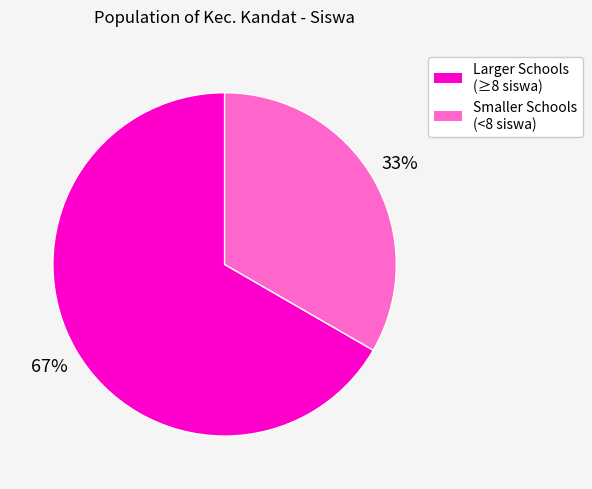

Does any single category account for the majority?

Yes